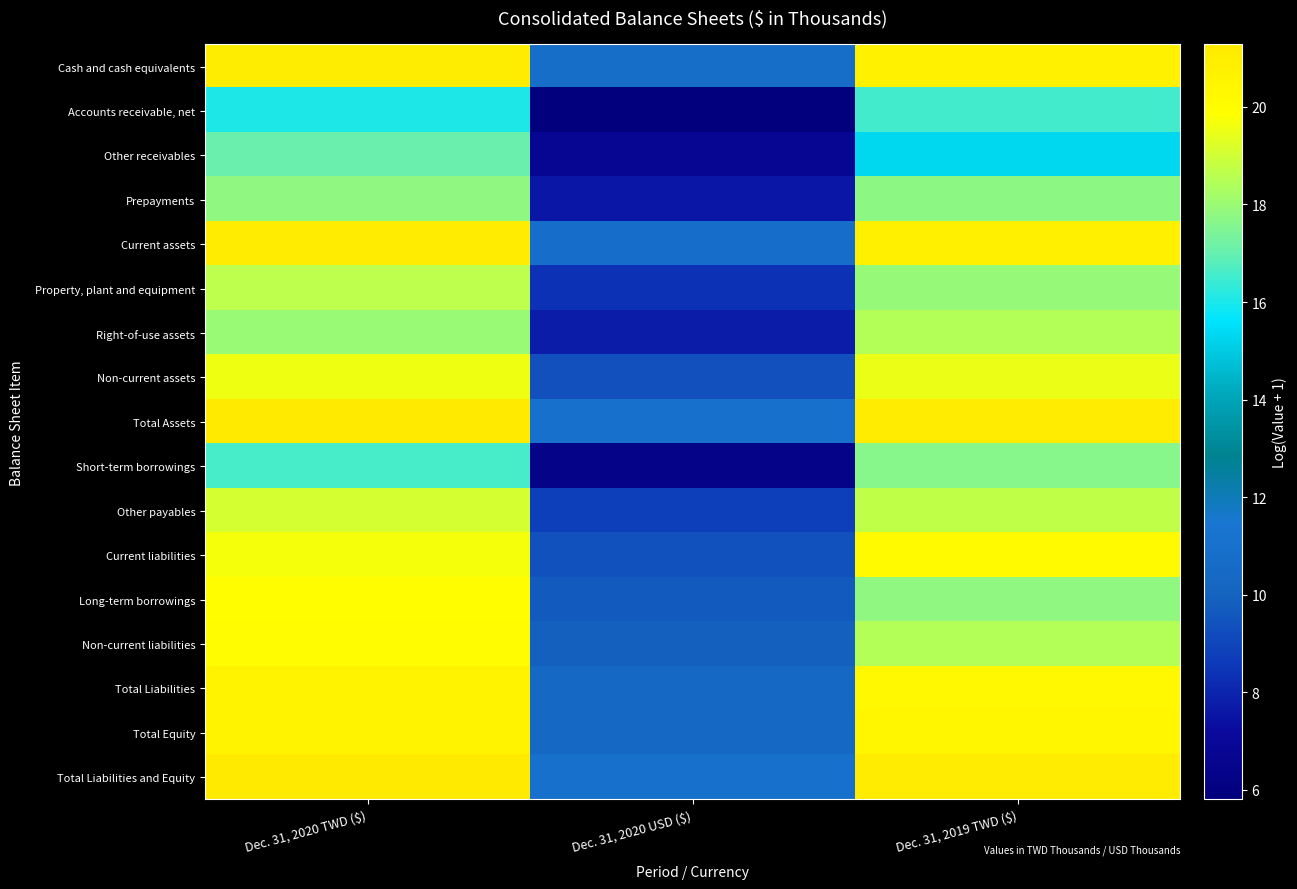

What is the minimum value shown in the chart?

5.8